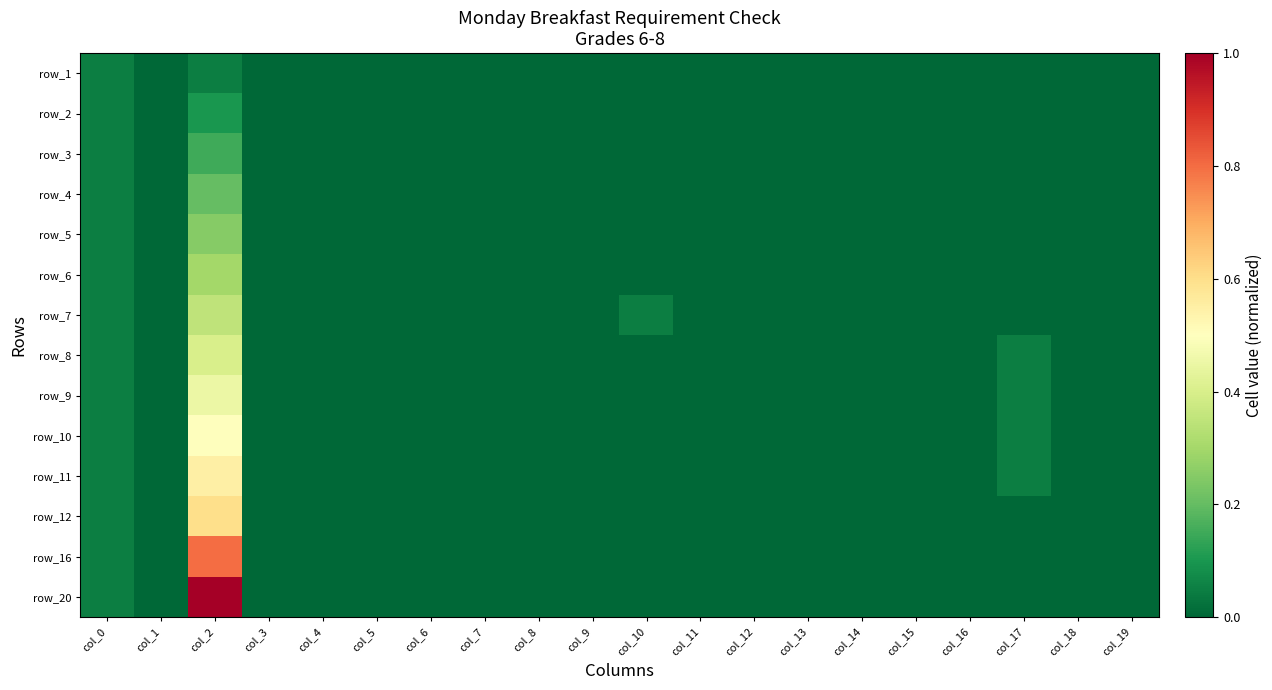

At how many categories does at least one series exceed 0?

4